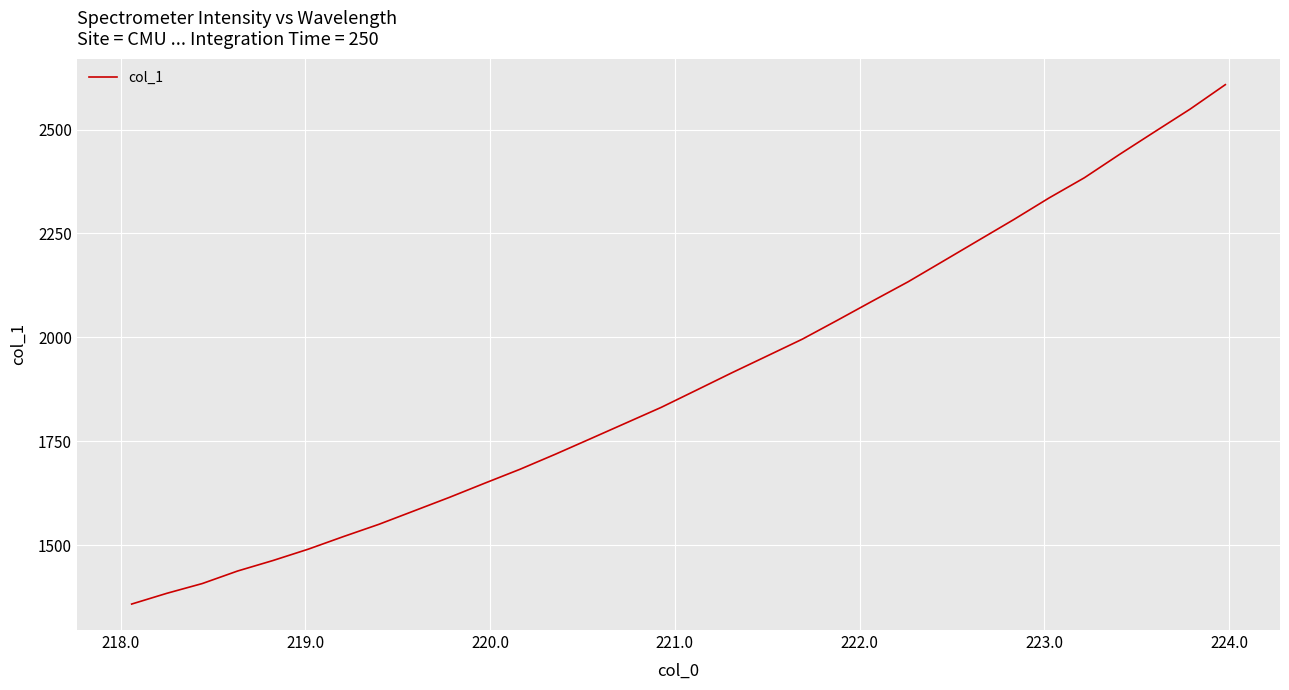

What is the maximum value shown in the chart?

2608.1